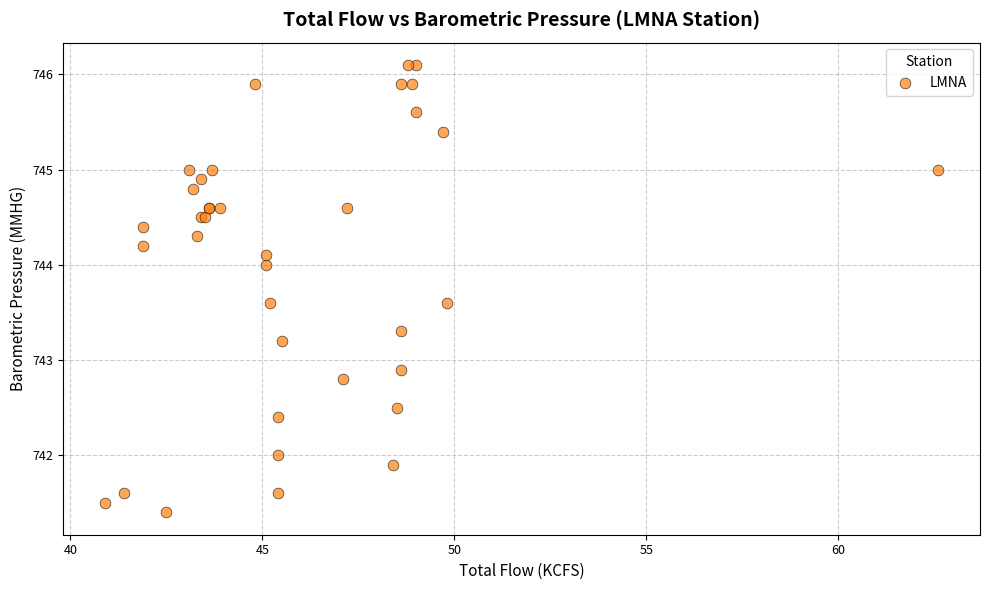

What Y value in the scatter plot is closest to 743?

742.9